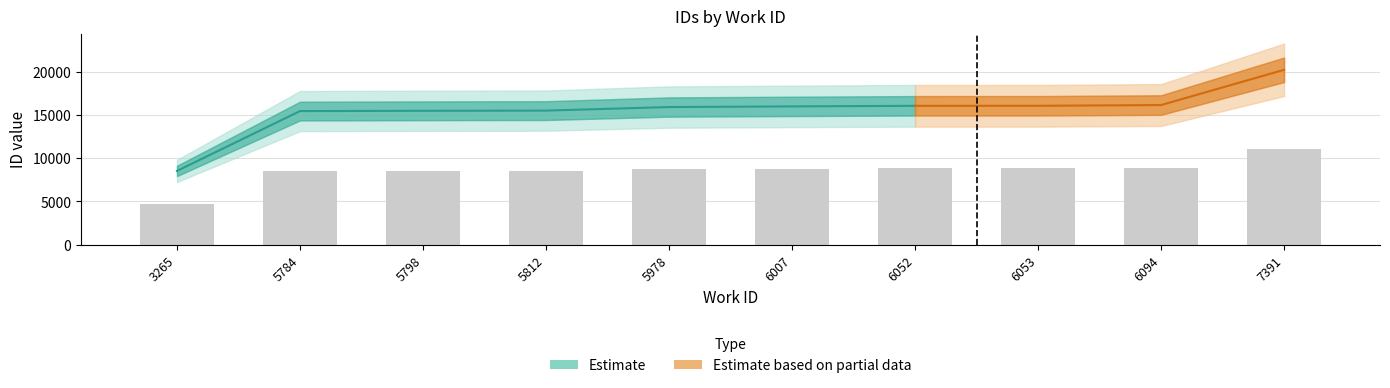

At which category is the sum across all series the highest?

7391